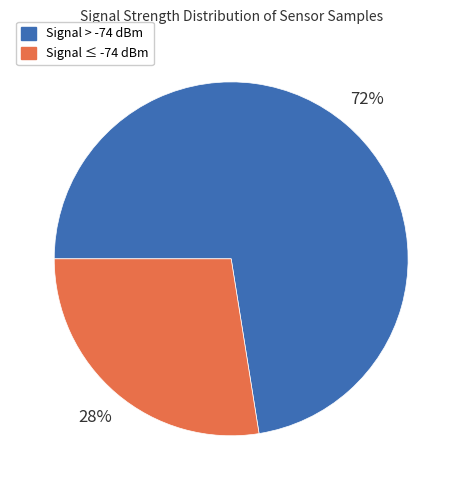

Does Signal > -74 dBm account for over 50% of the chart?

Yes